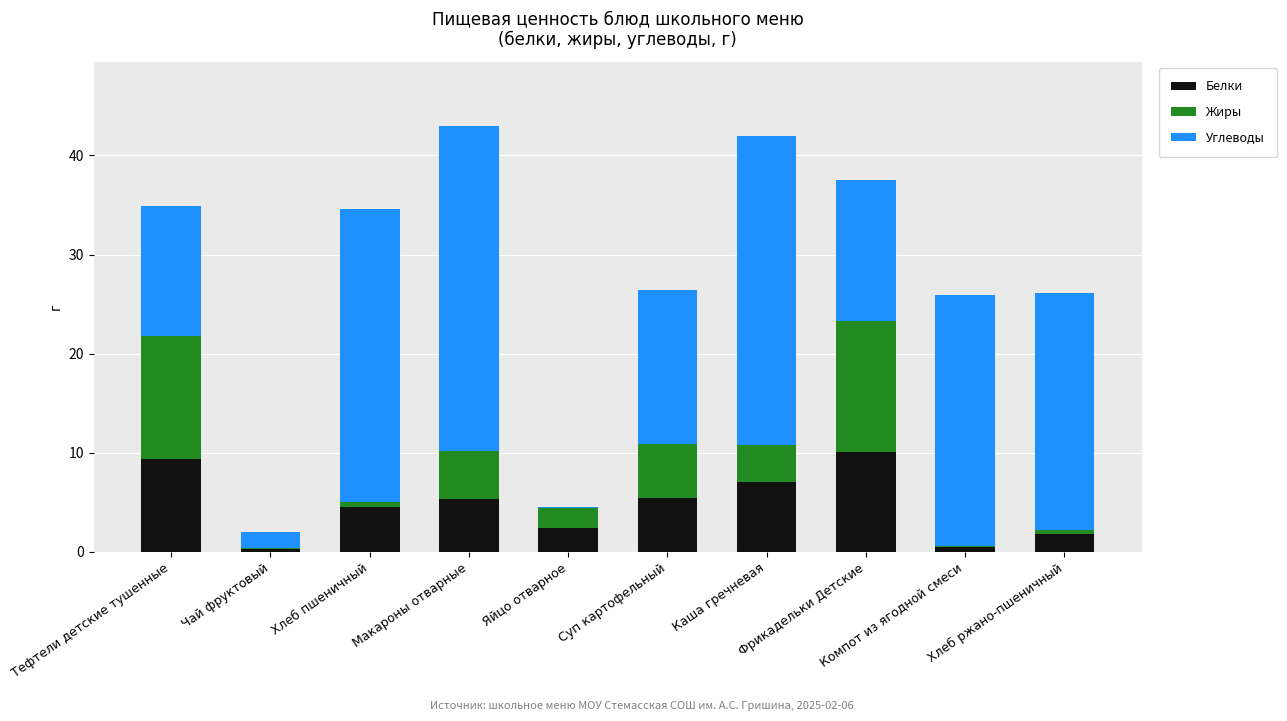

What is the highest value of the Белки series?

10.1